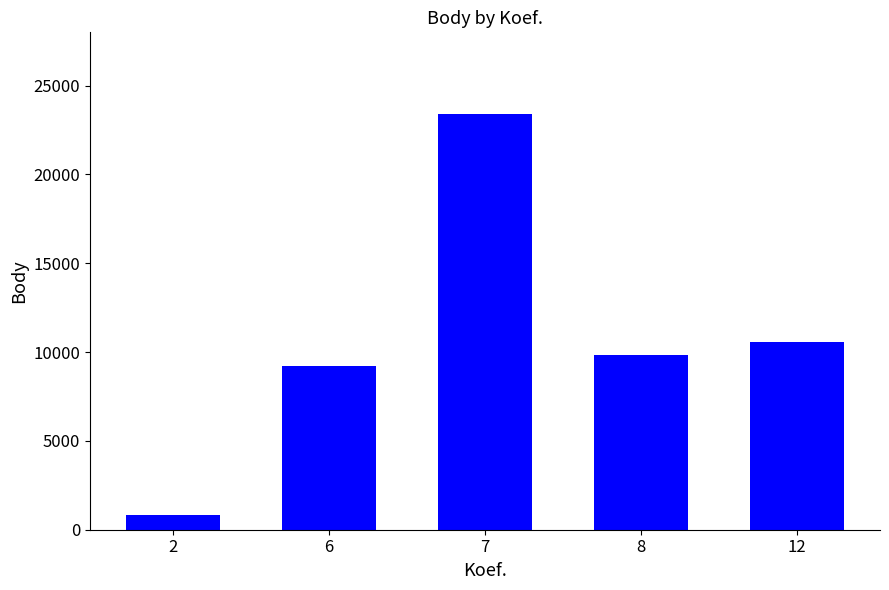

Which has a higher value, 2 or 7?

7